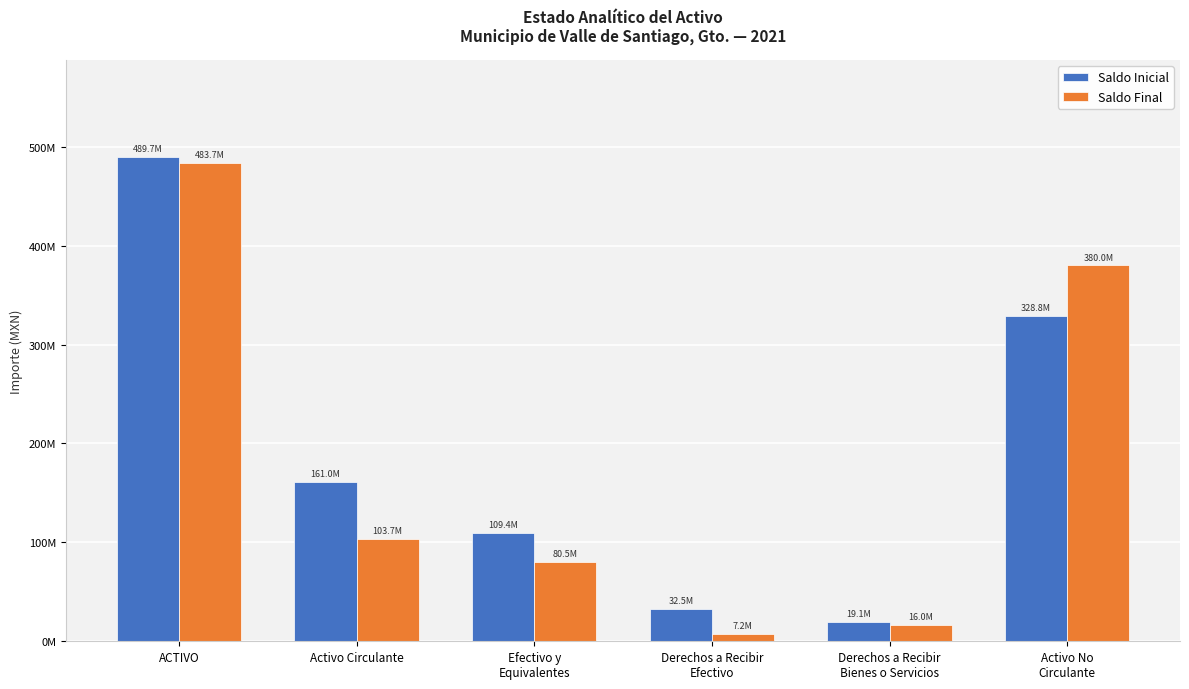

What is the greatest value displayed?

489747167.7